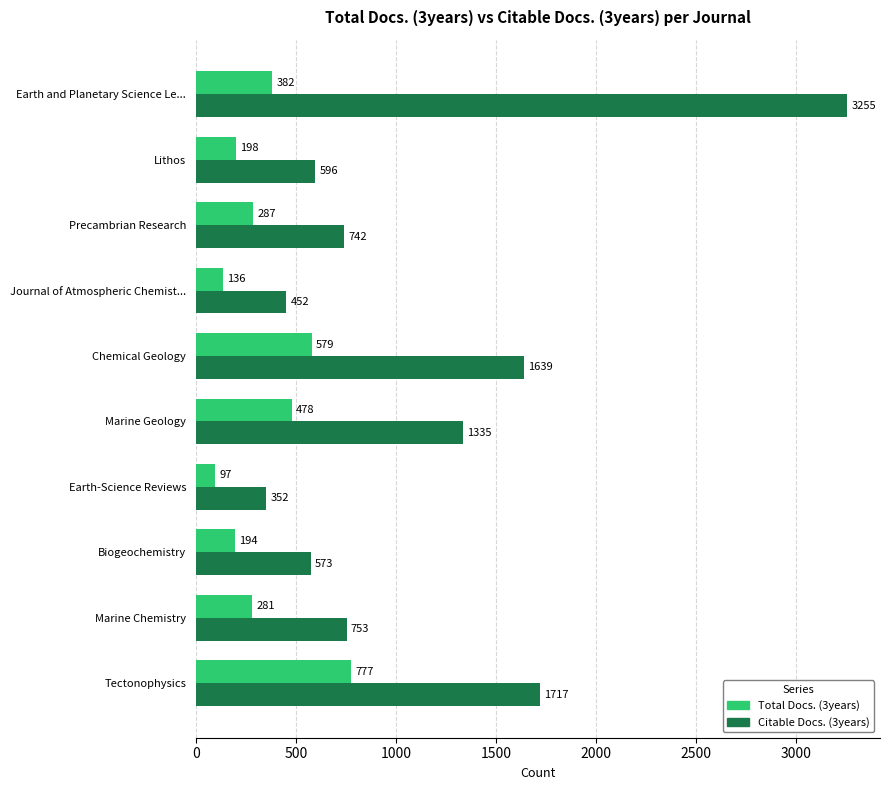

Count the number of categories in the chart.

10